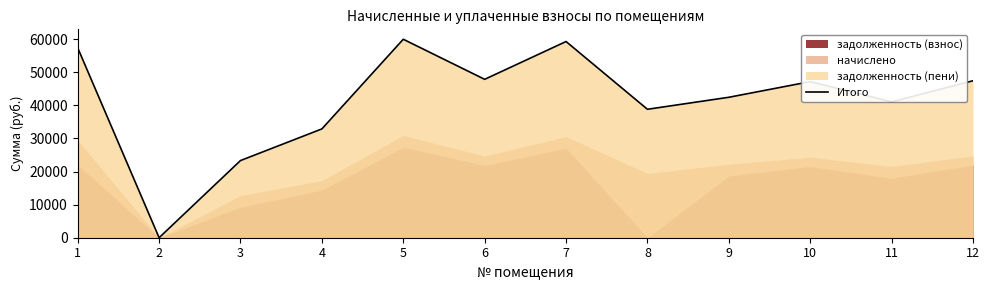

How many lines are shown in the chart?

1